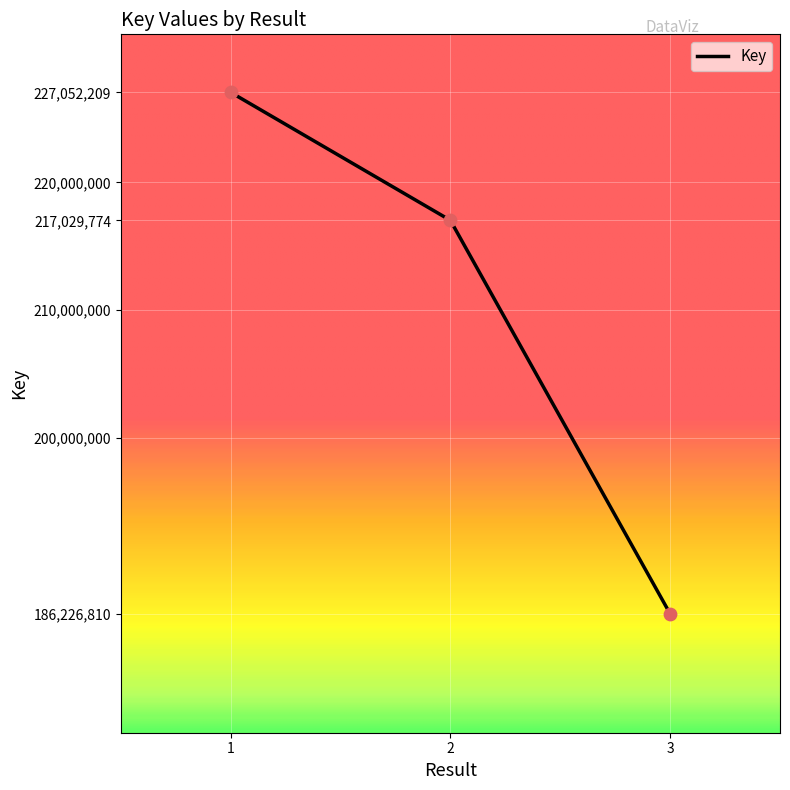

What is the change in value from 1 to 3?

-40825399